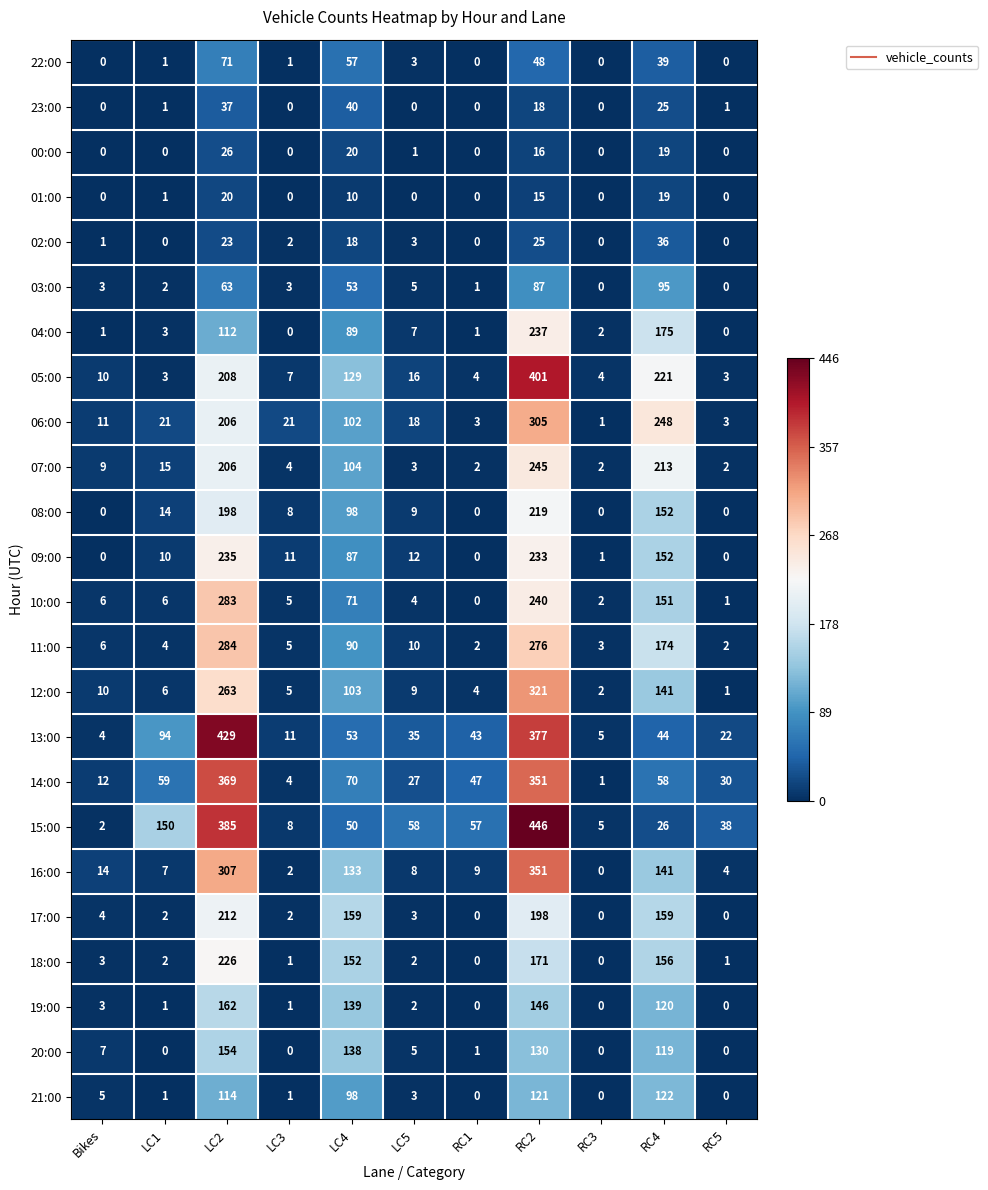

Where is 15:00 nearest to the value 224?

LC1